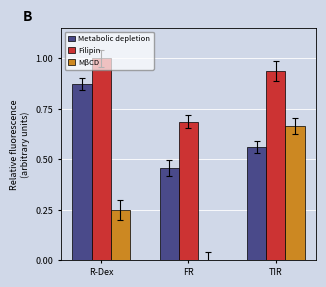

The Metabolic depletion series shows 0.8 at TIR. True or false?

False